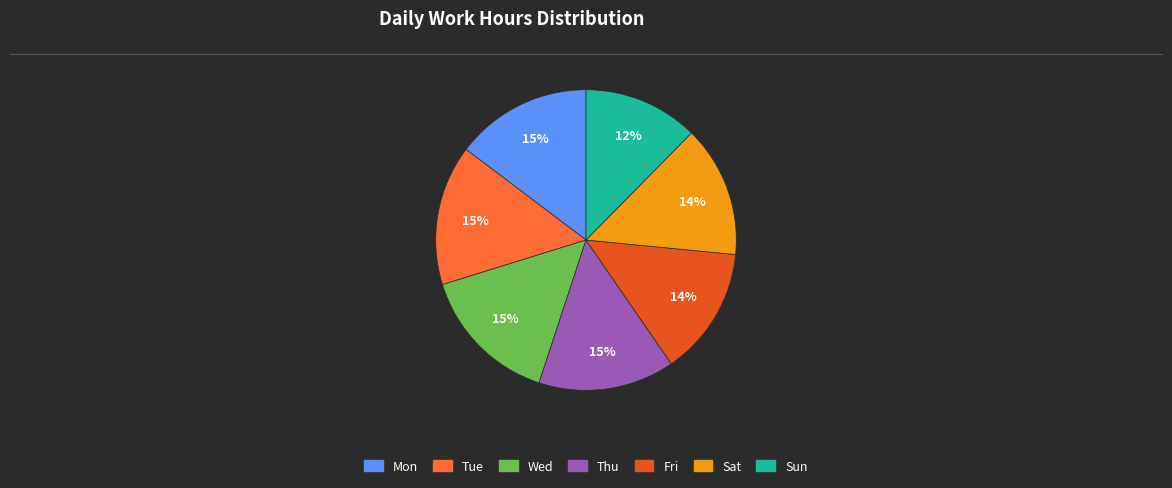

To the nearest percent, what is the average slice percentage?

14%